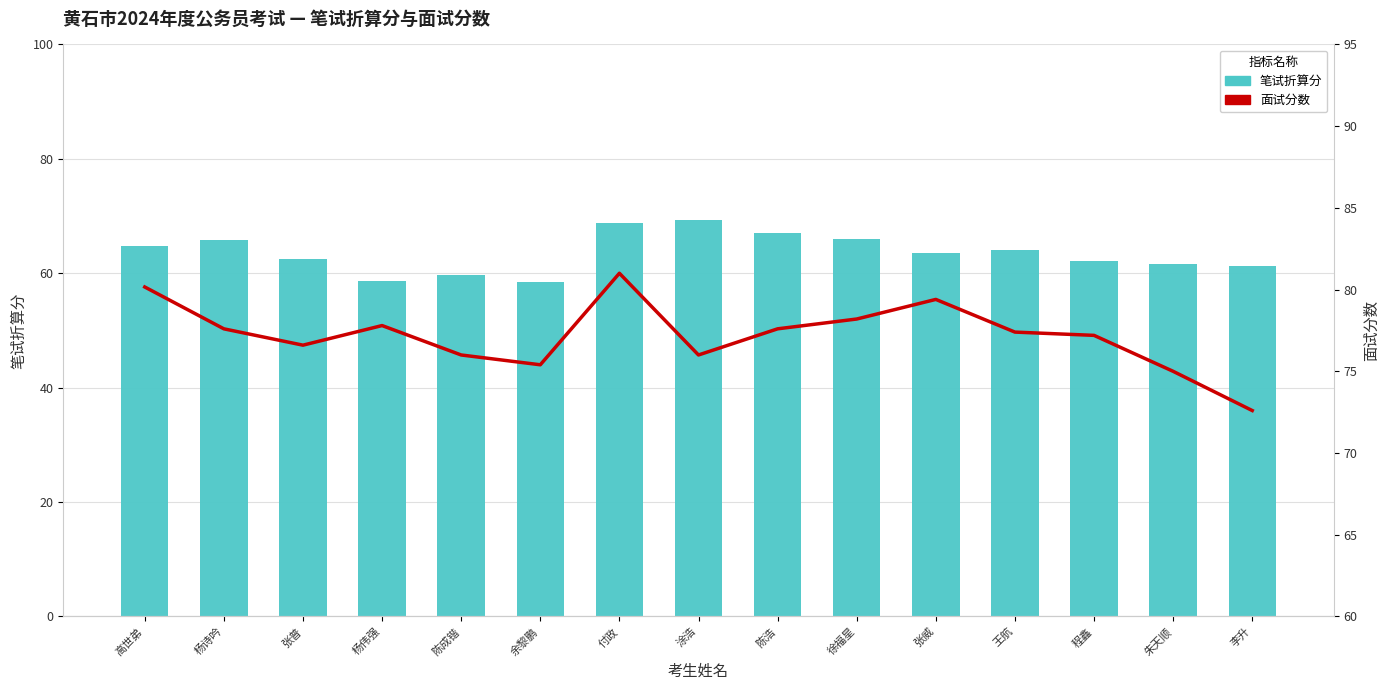

How many data points does each series have?

15